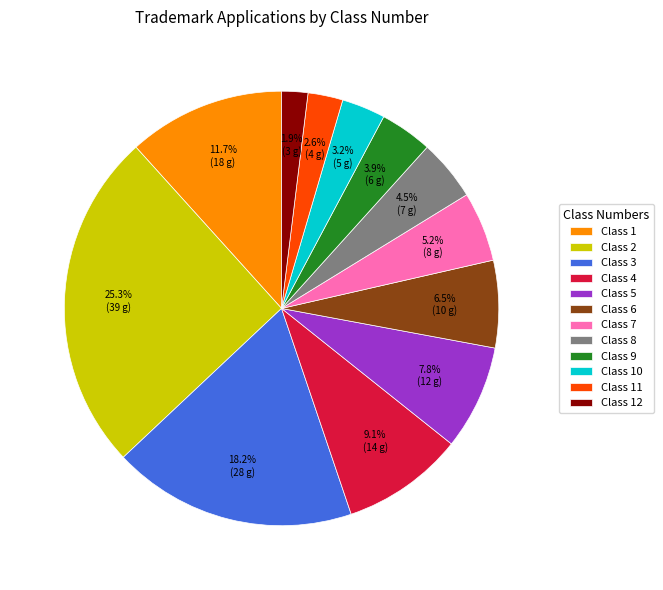

Which category has the smallest portion of the pie?

Class 12